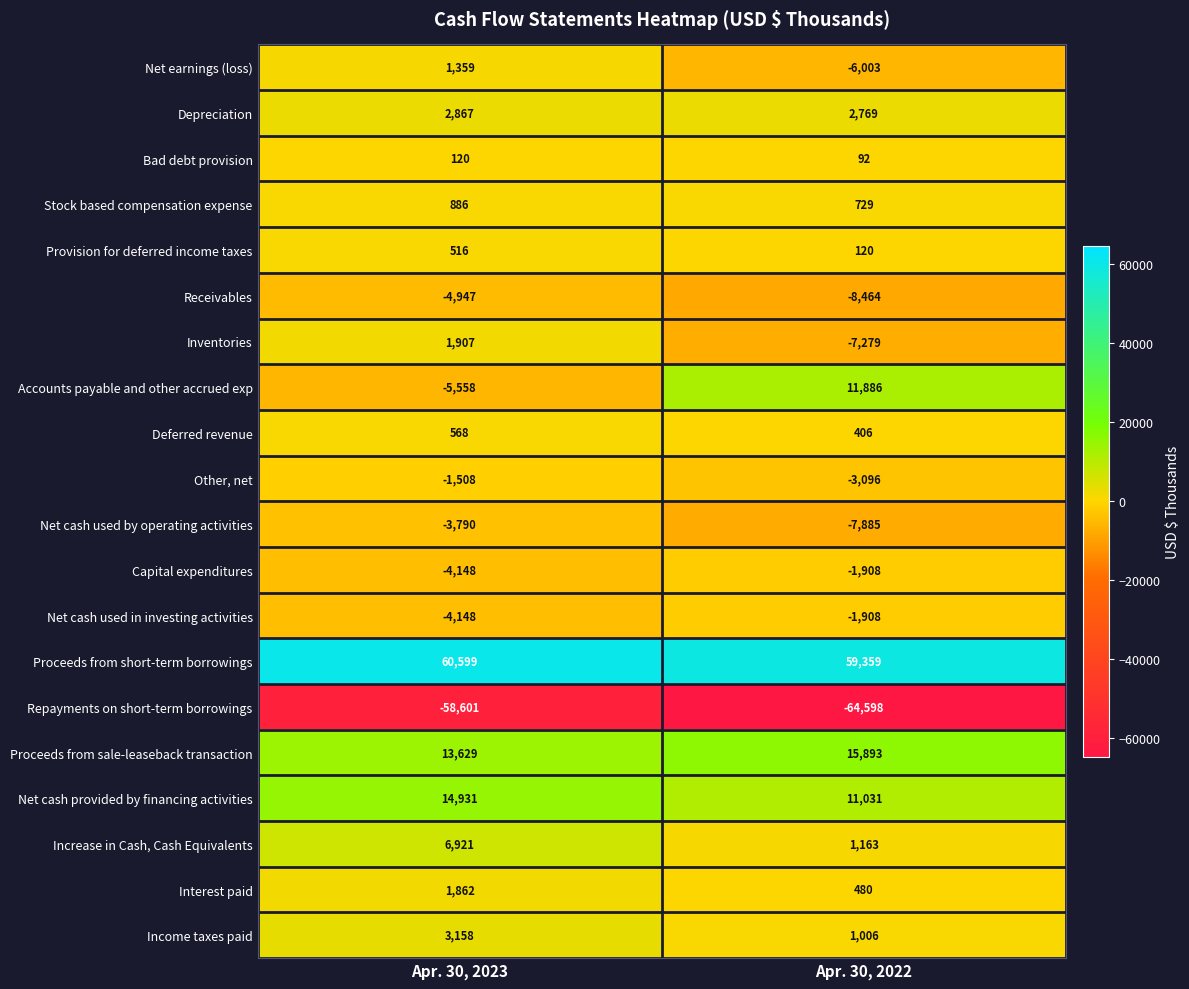

How many series are shown in this chart?

20